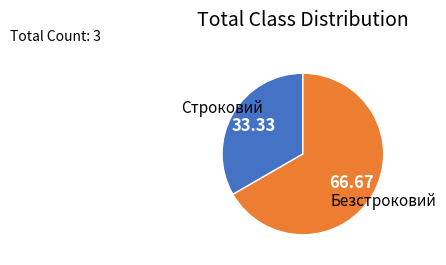

Does any single category account for the majority?

Yes